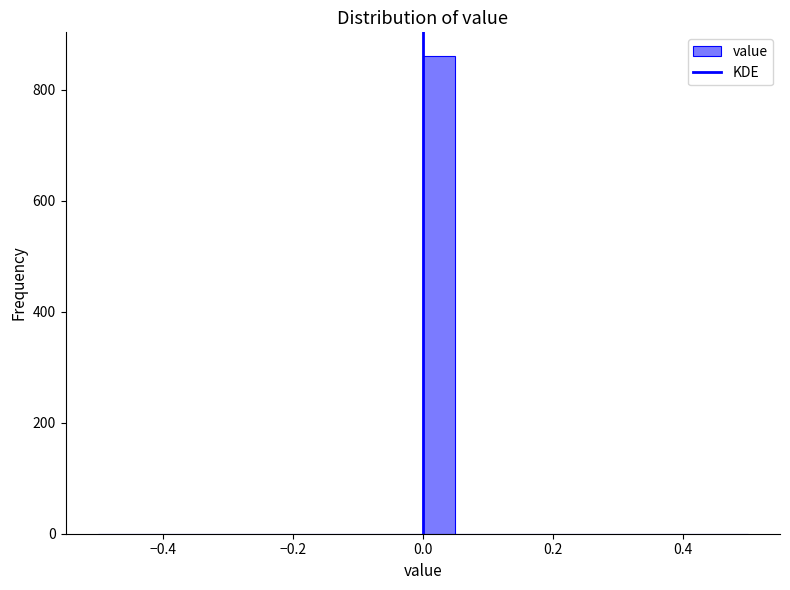

Read against the x-axis, roughly where is the centre of the tallest bar?

0.02